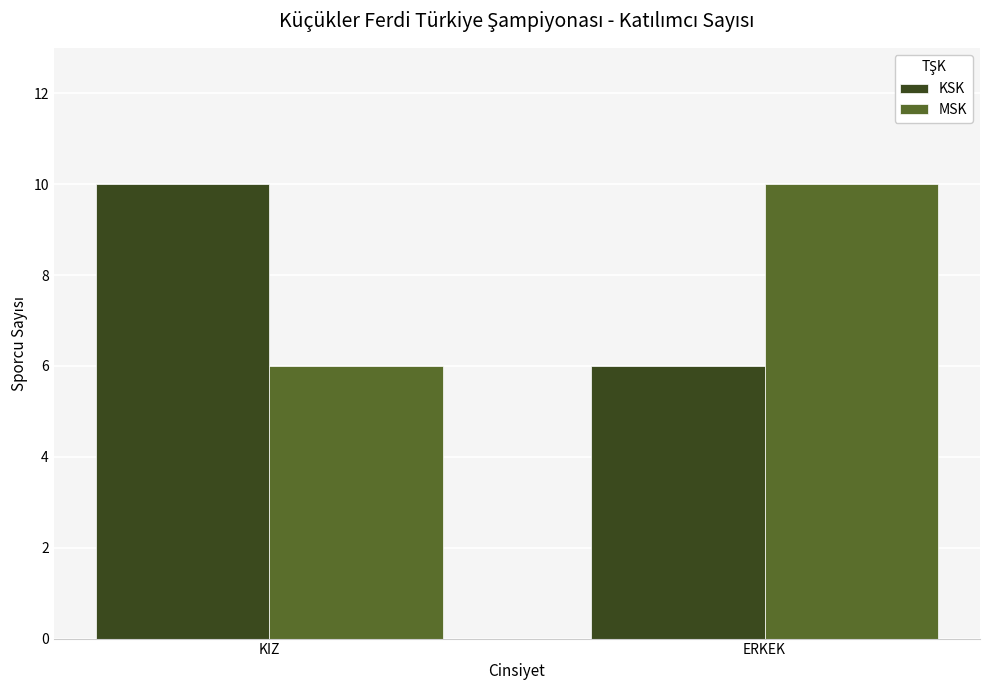

Reading right to left, what are all the values shown in this chart?

KSK: 6	10
MSK: 10	6